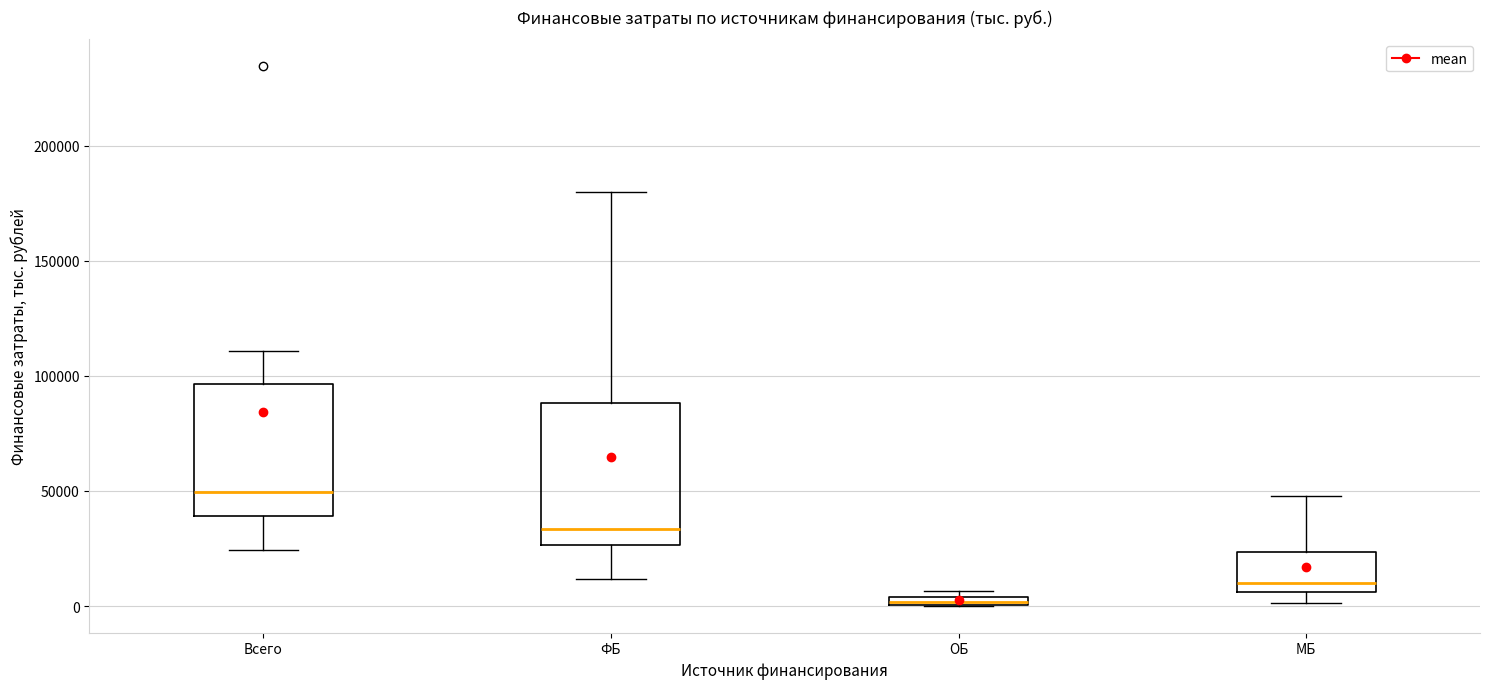

Where does the lower whisker of the box for ФБ end on the y-axis? The values are not printed on the chart, so give them approximately, as read against the axis.

10000